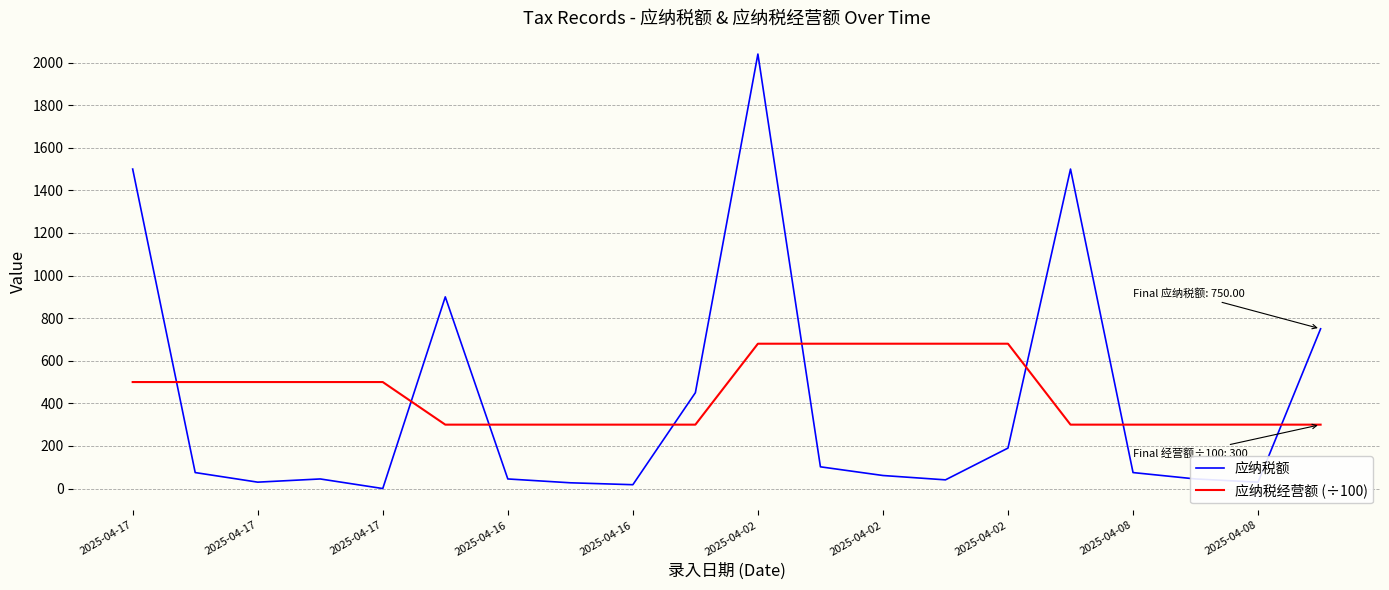

True or false: 应纳税额 and 应纳税经营额 (÷100) cross at least once.

True